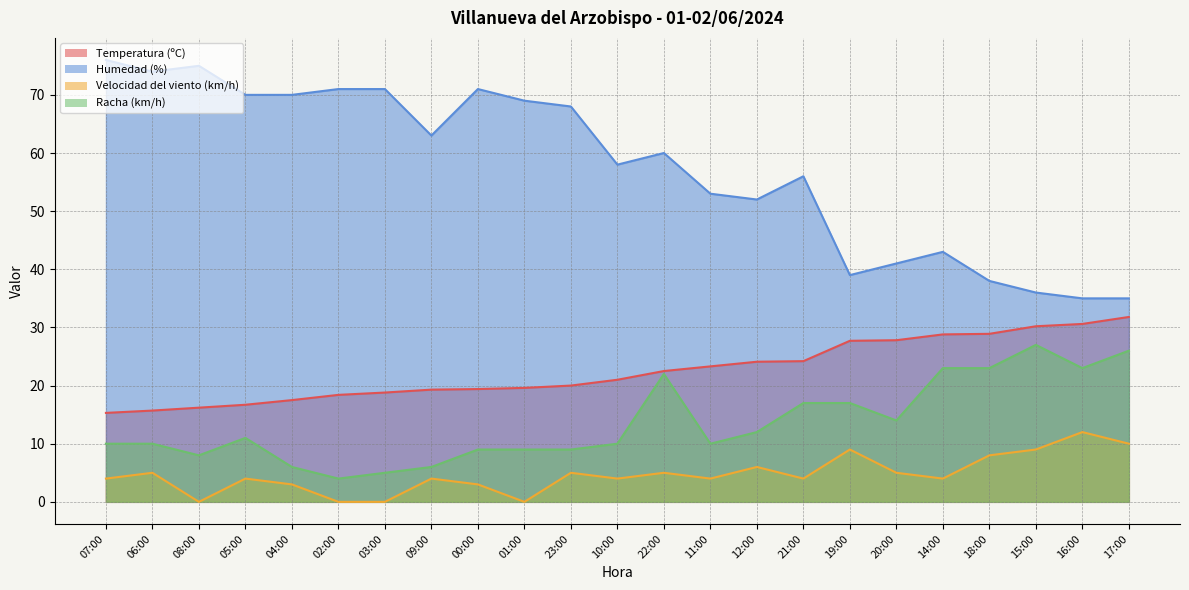

What position from the left is 23:00?

11